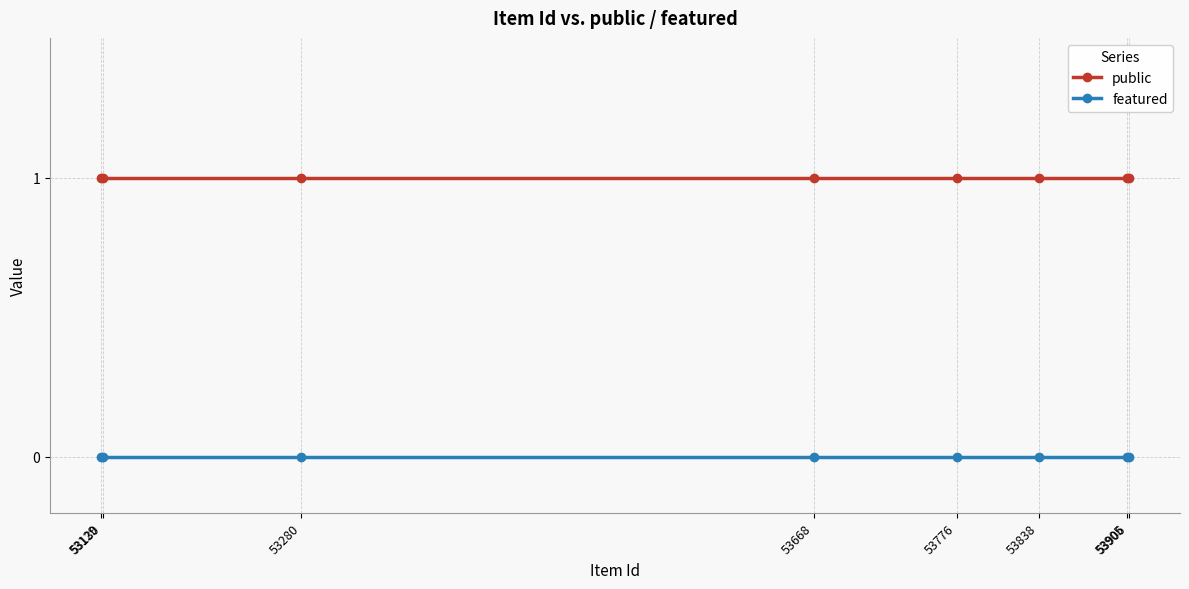

Is it true that public equals 2 at 53129?

False